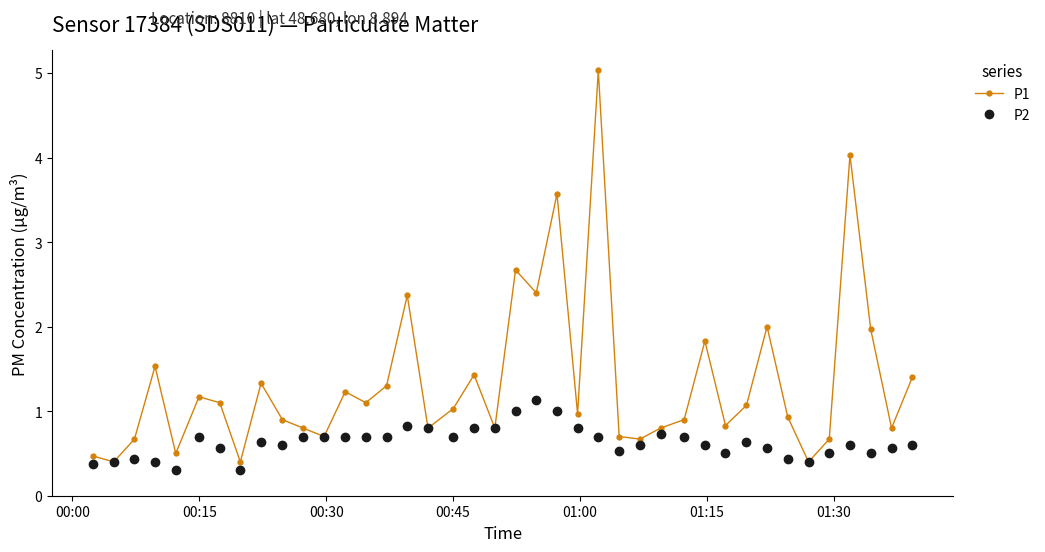

True or false: P1 has more than 1 interior local peaks.

True